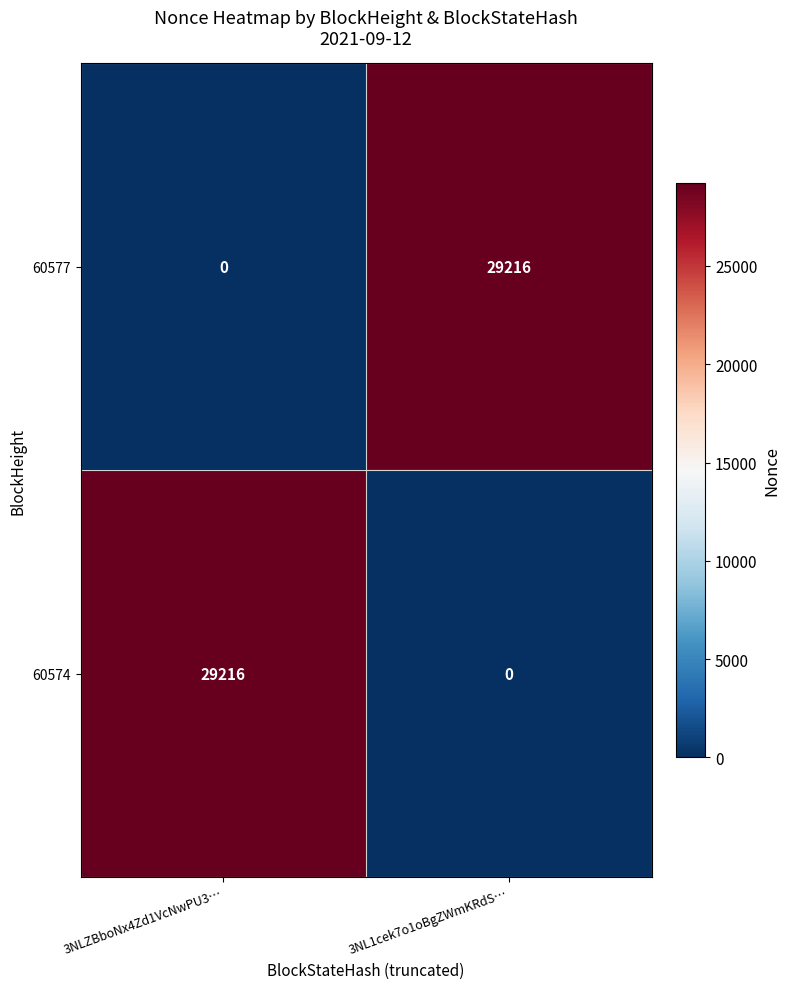

At how many categories does at least one series exceed 3052?

2